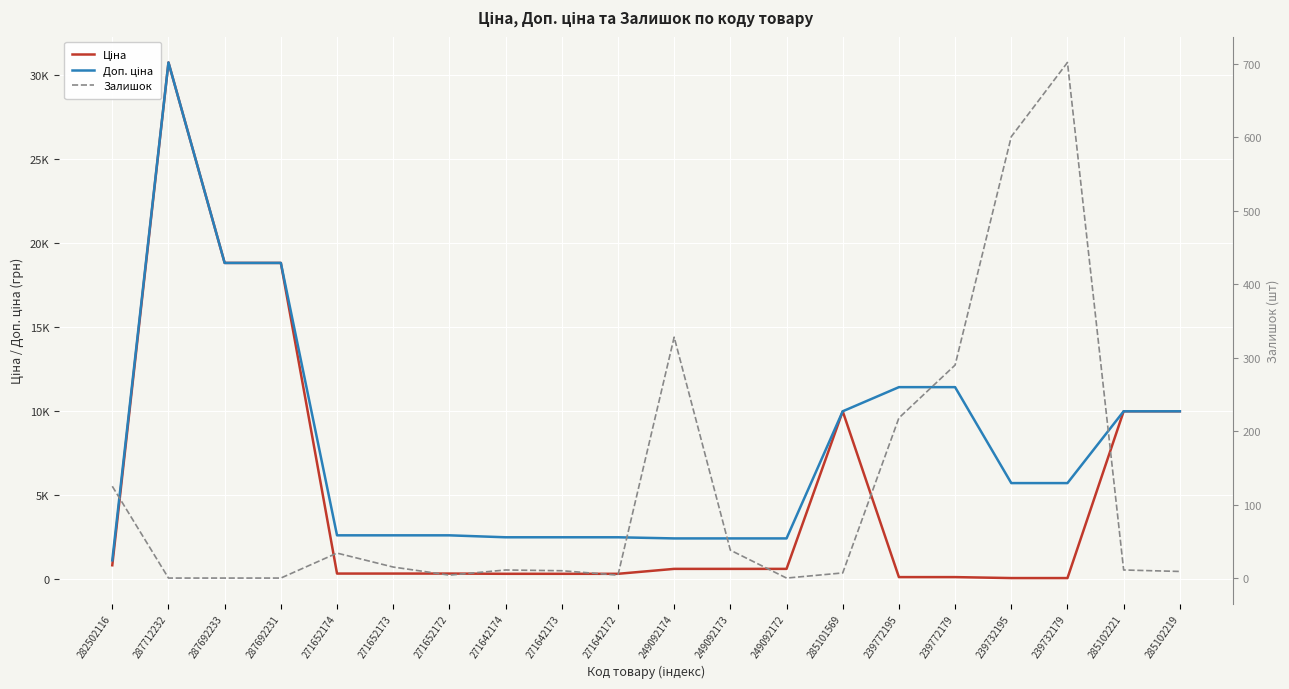

Between 239772195 and 271652174, which is larger?

271652174